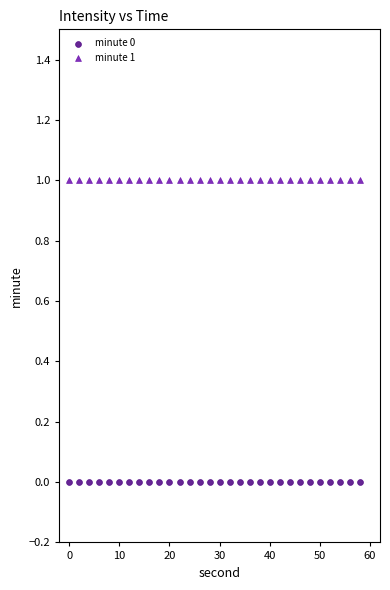

Which series reaches the minimum Y coordinate?

minute 0